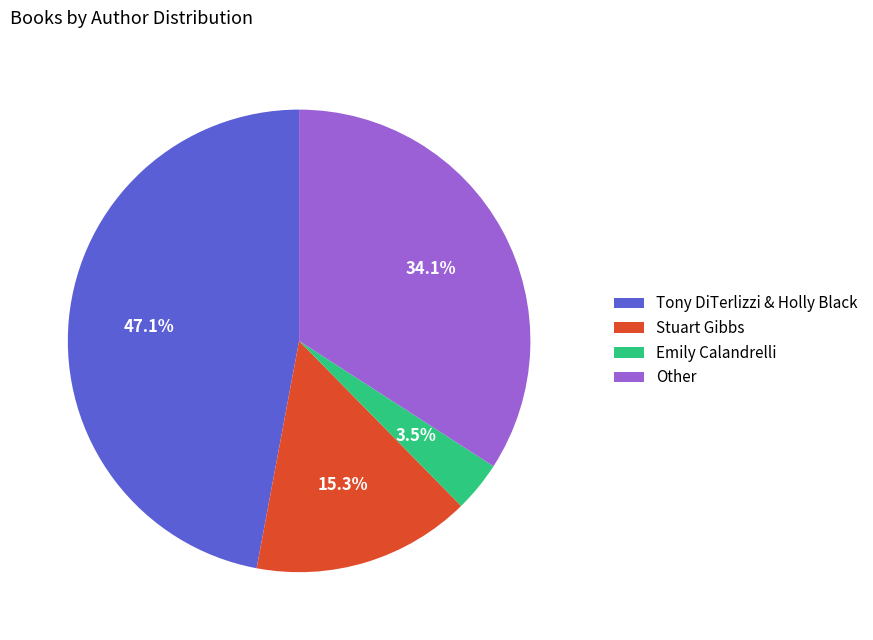

To the nearest percent, what portion does Stuart Gibbs represent?

15%